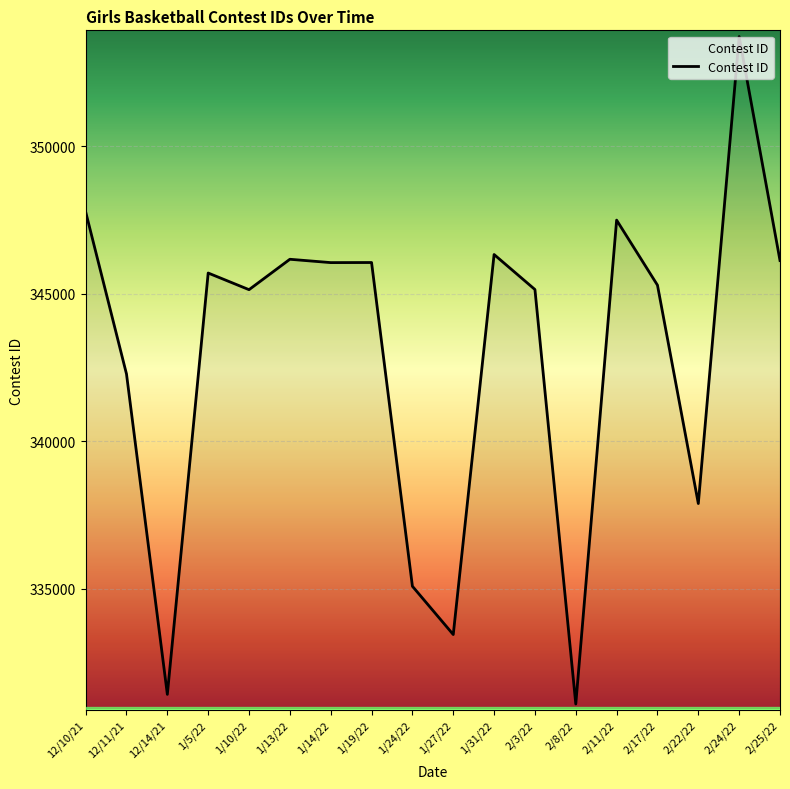

What is the sum of the values at 1/5/22 and 1/31/22?

692027